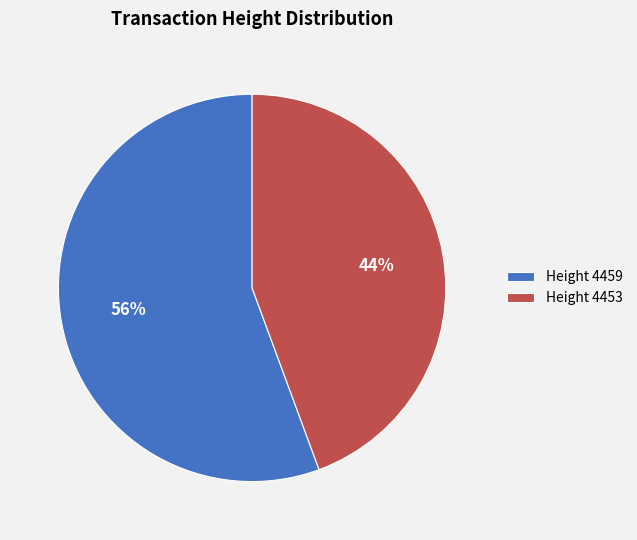

Which has a higher value, Height 4453 or Height 4459?

Height 4459